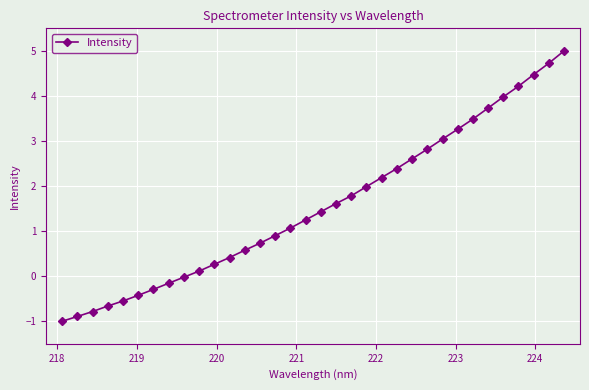

What is the greatest value displayed?

5.0